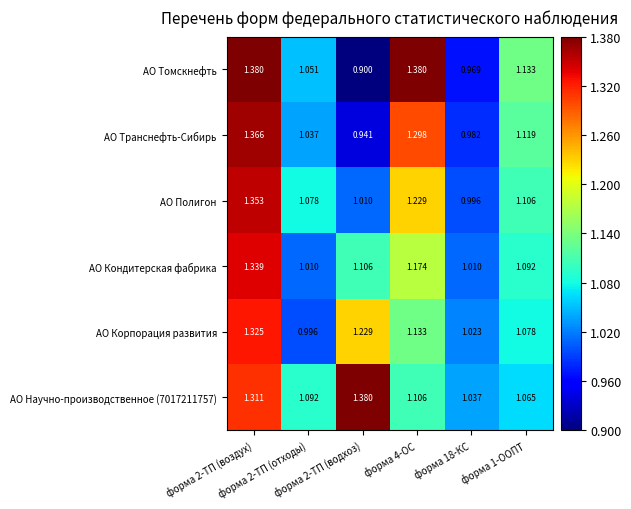

How many categories are shown in the chart?

6